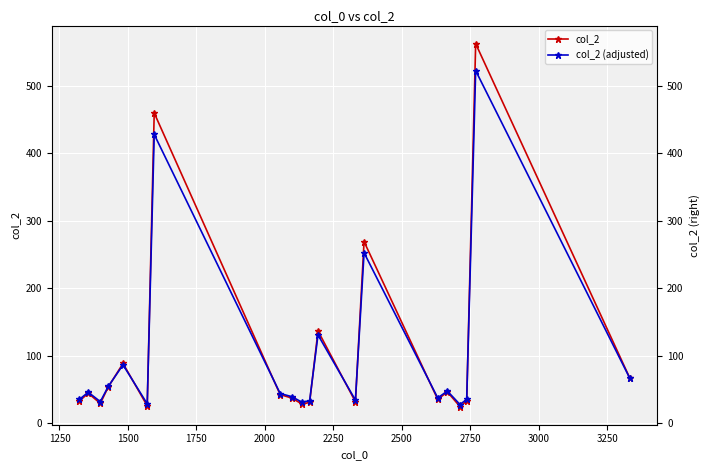

How many distinct data groups are displayed?

2